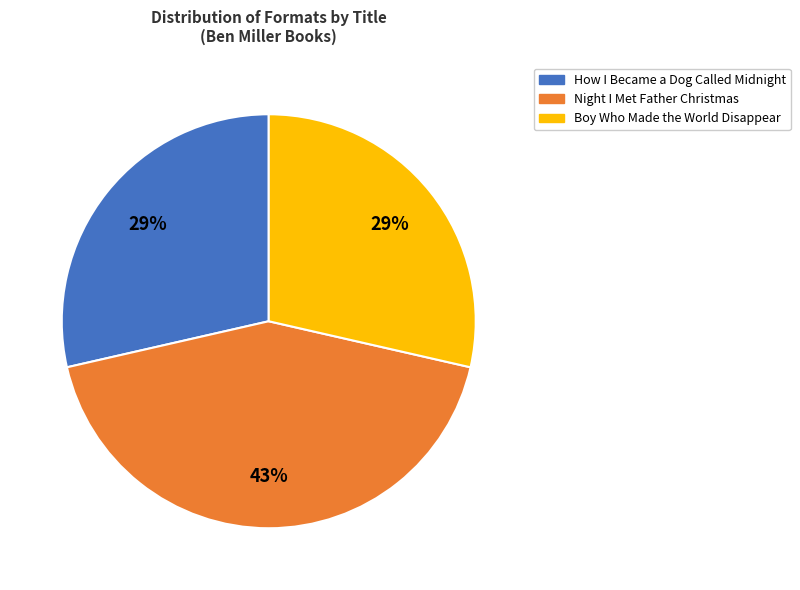

To the nearest percent, what percentage of the pie is Boy Who Made the World Disappear?

29%